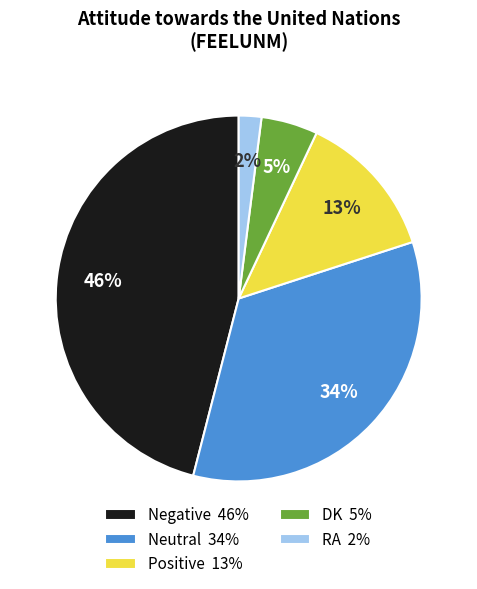

How many segments does this pie chart have?

5